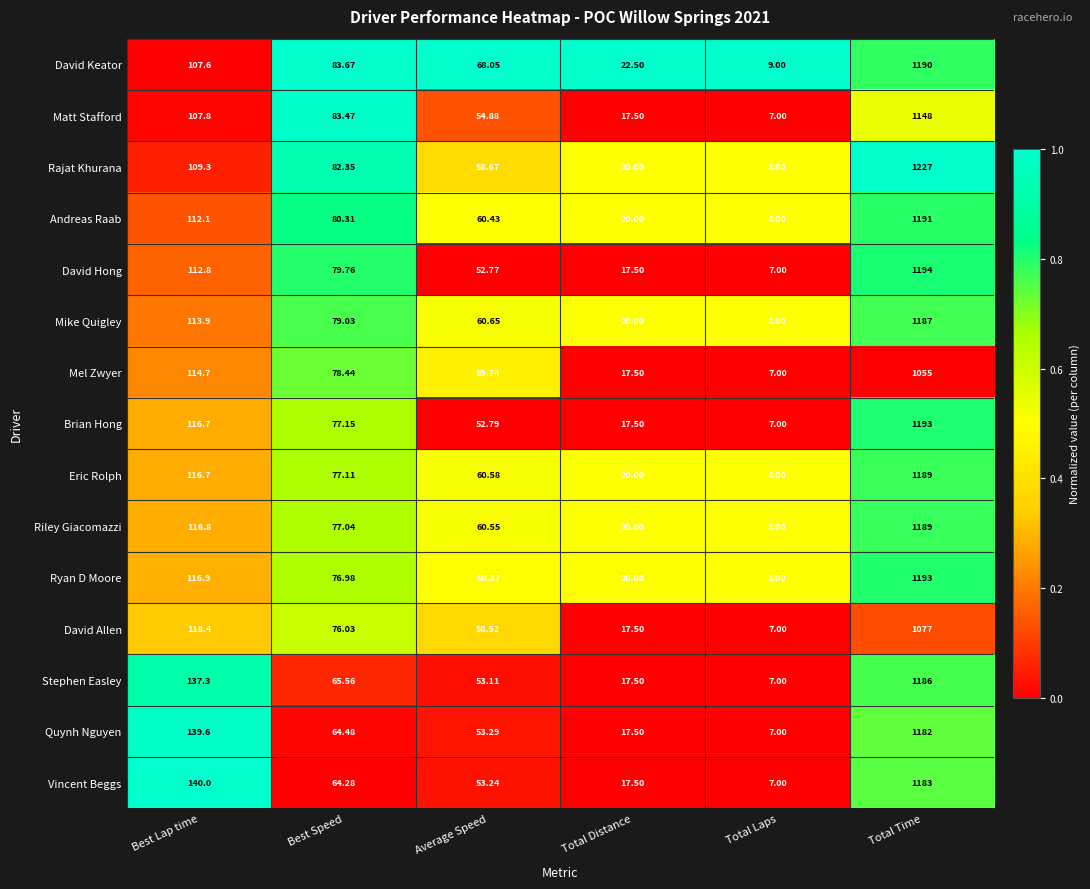

What is the spread (max minus min) of values at Best Lap time?

32.4